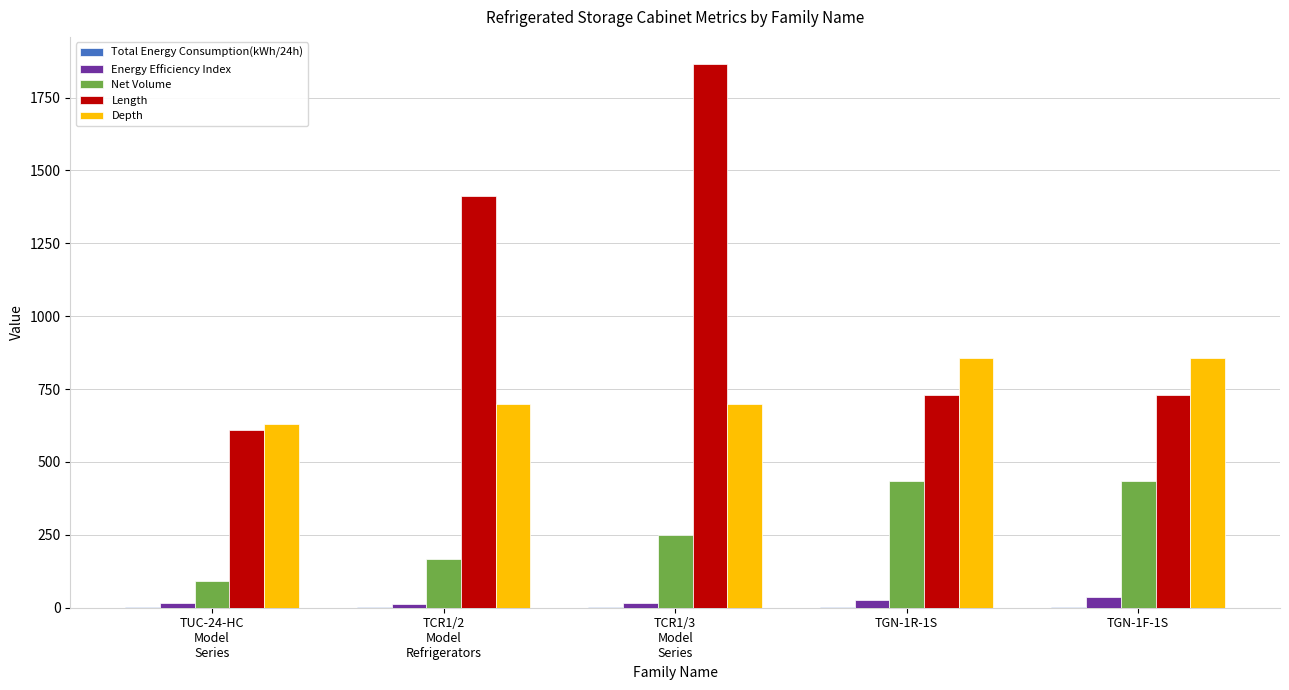

What is the maximum value shown in the chart?

1865.0